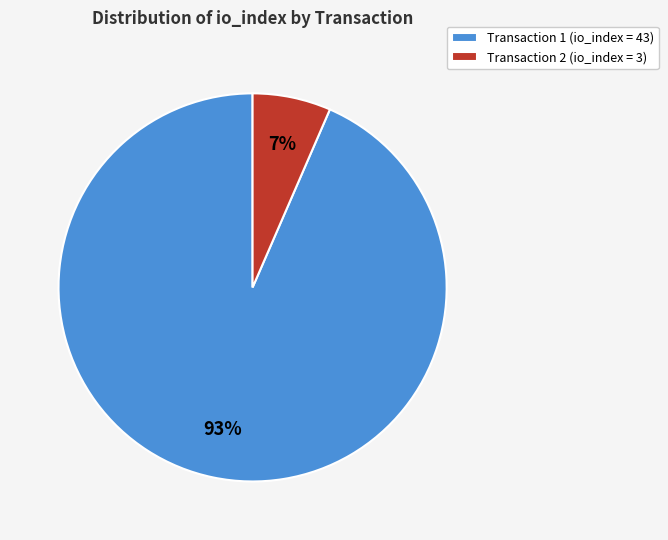

To the nearest percent, what is the average slice percentage?

50%